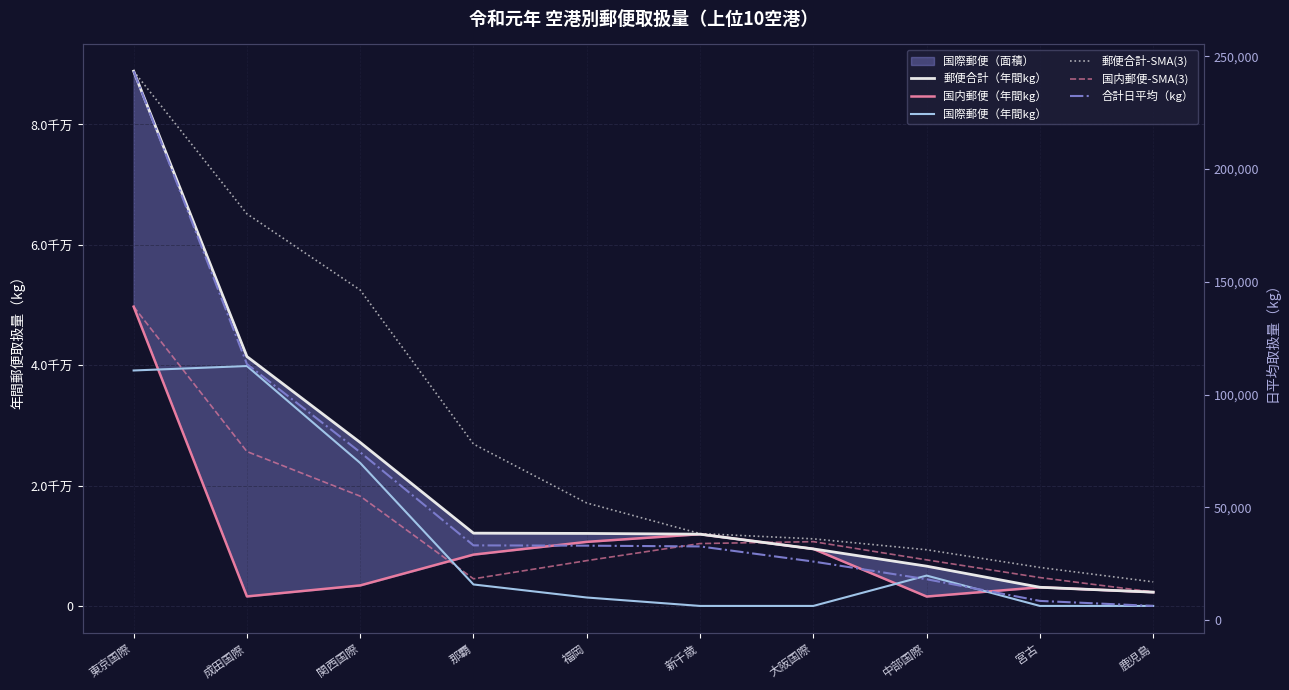

True or false: 国内郵便（年間kg） and 郵便合計-SMA(3) cross at least once.

False